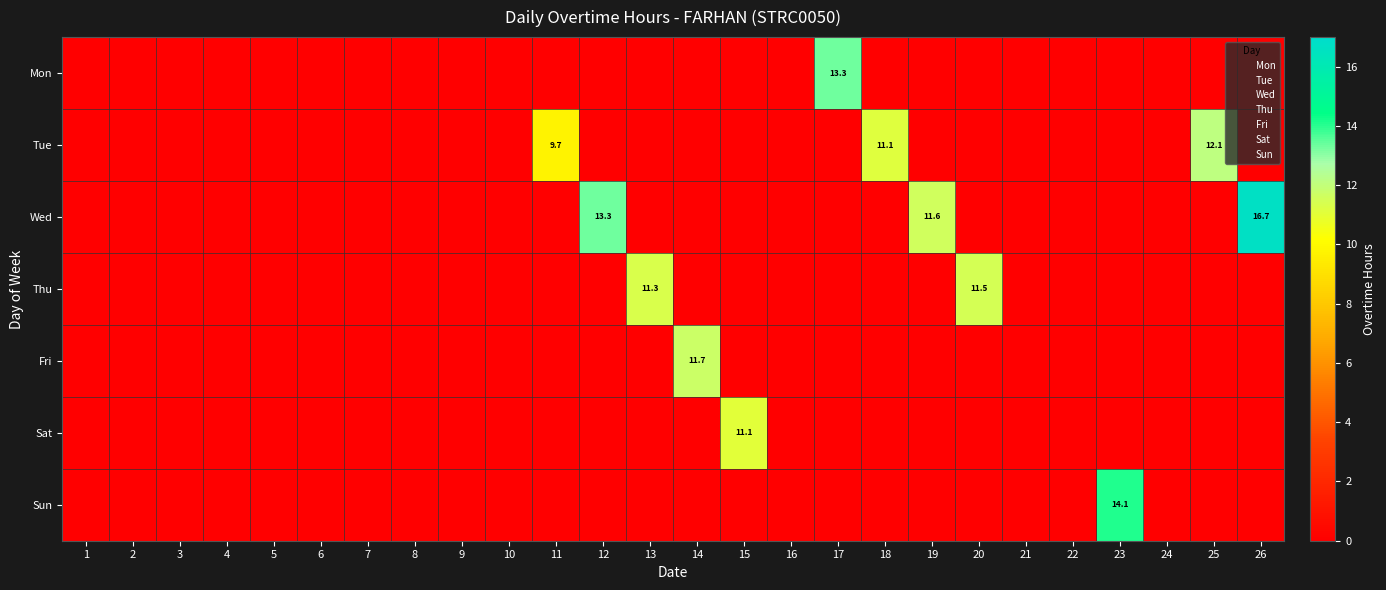

True or false: Fri has a value of -4.7 at 8.

False